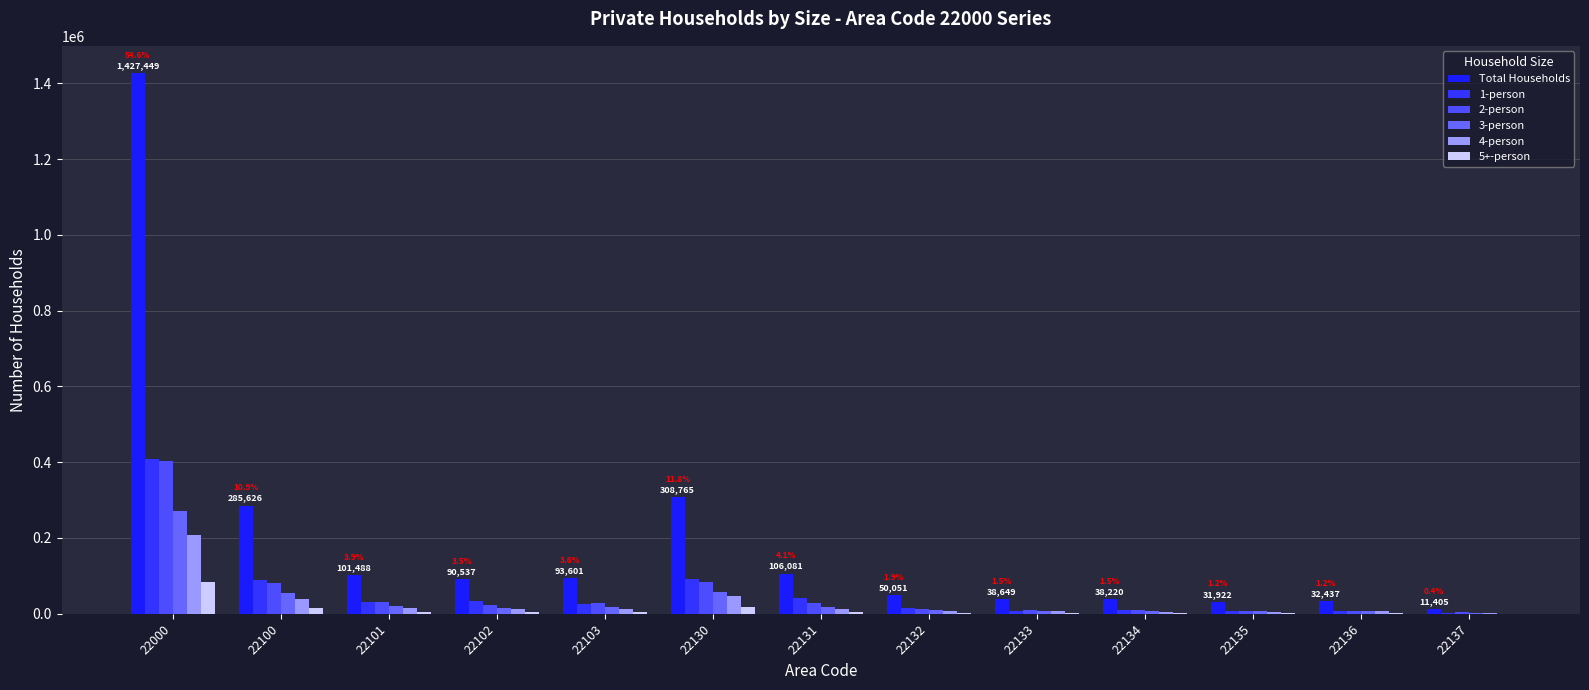

How many distinct data groups are displayed?

6